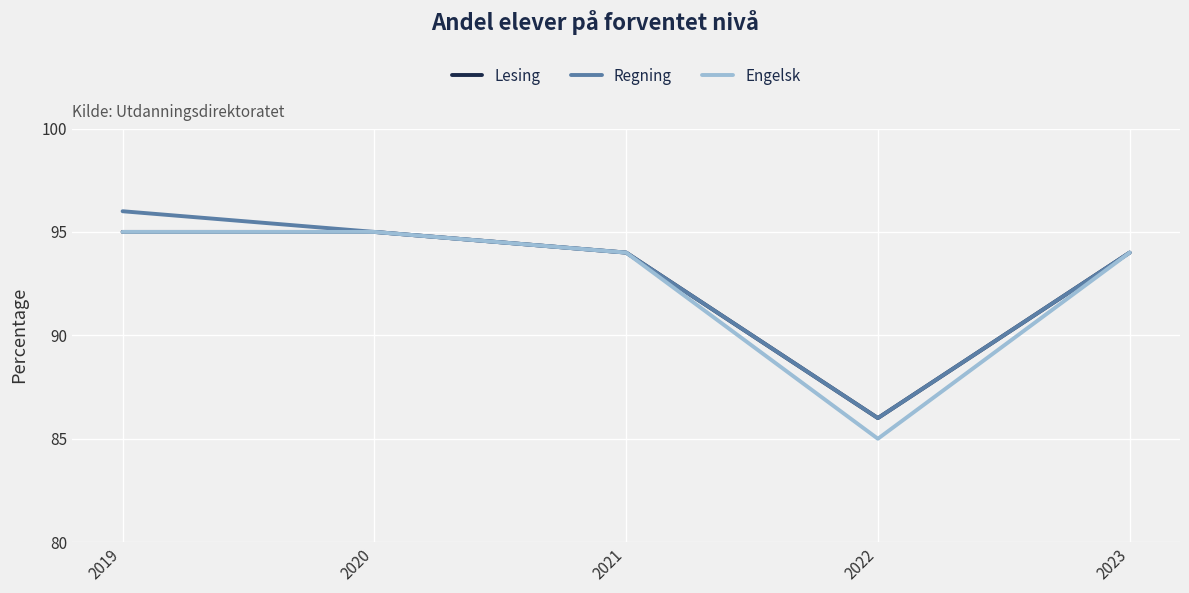

Which series changed the most between 2020 and 2022?

Engelsk